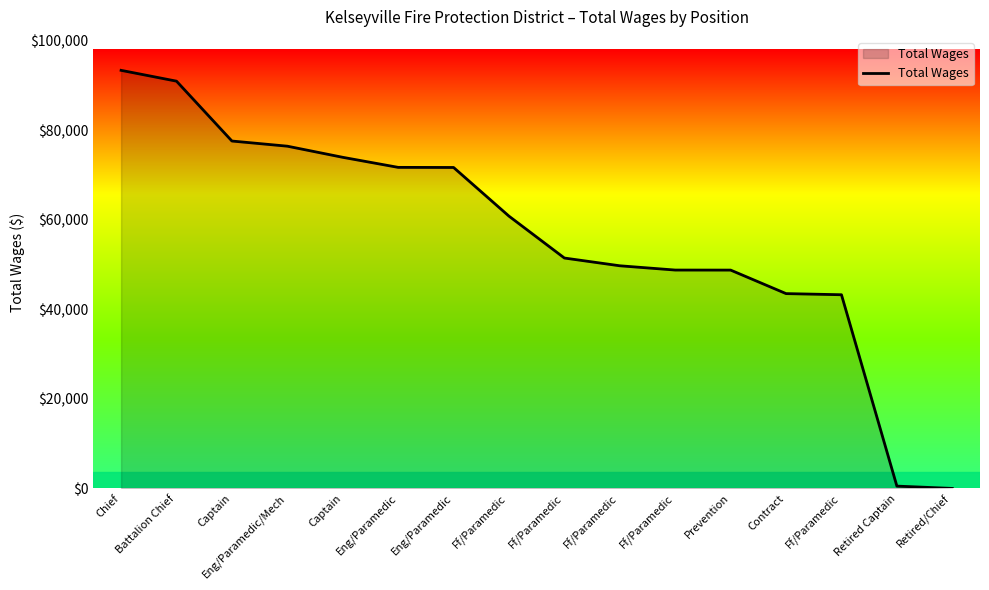

True or false: there are more than 2 points higher than both neighbors.

False